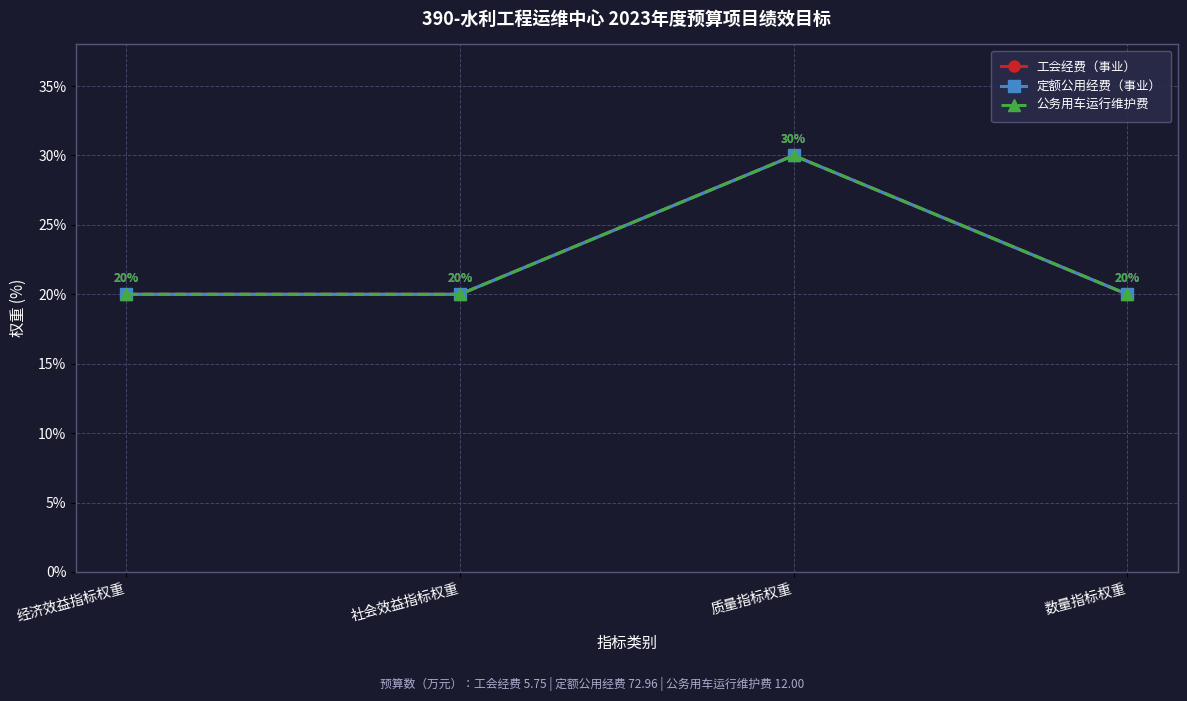

Is the value of 工会经费（事业） at 数量指标权重 greater than the value of 公务用车运行维护费 at 质量指标权重?

No